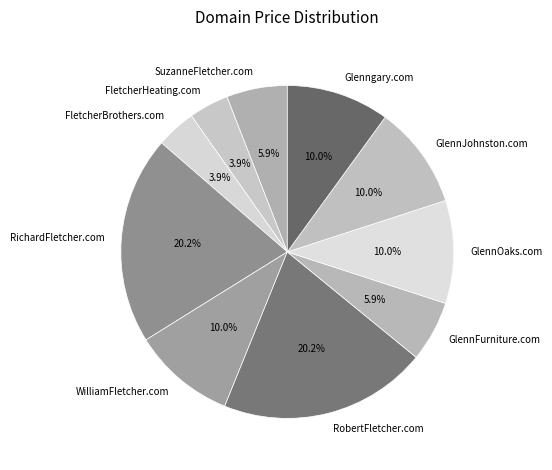

What percentage do WilliamFletcher.com and GlennOaks.com together represent?

20.0%